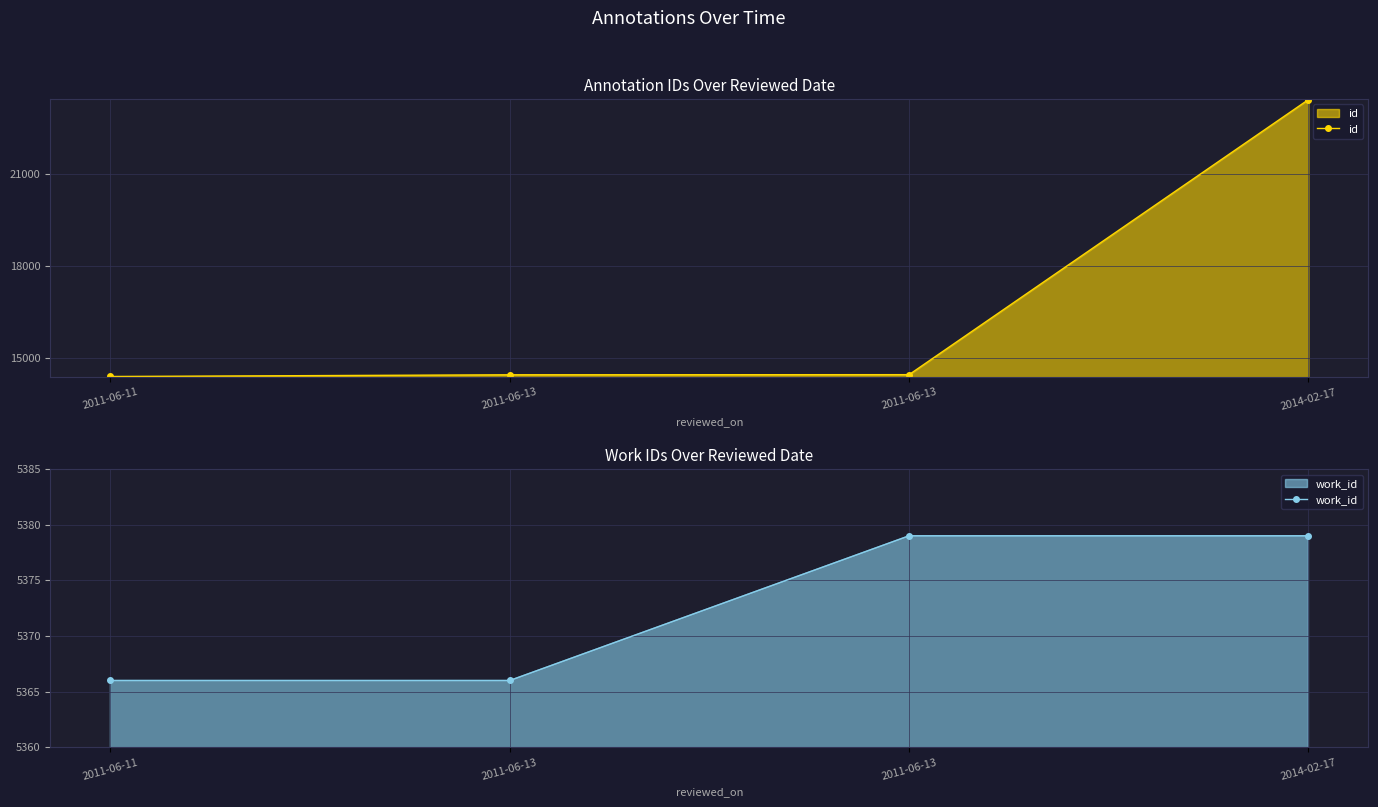

At which label does id reach its minimum?

2011-06-11